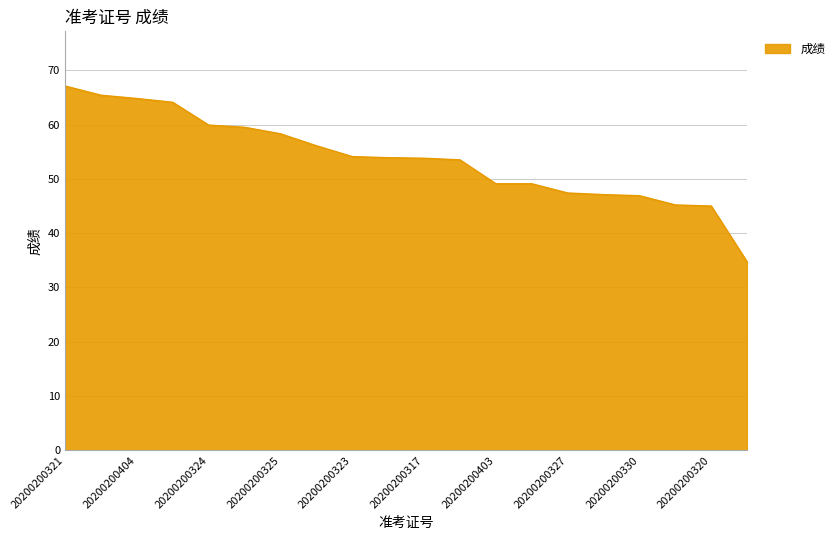

What is the maximum value shown in the chart?

67.1